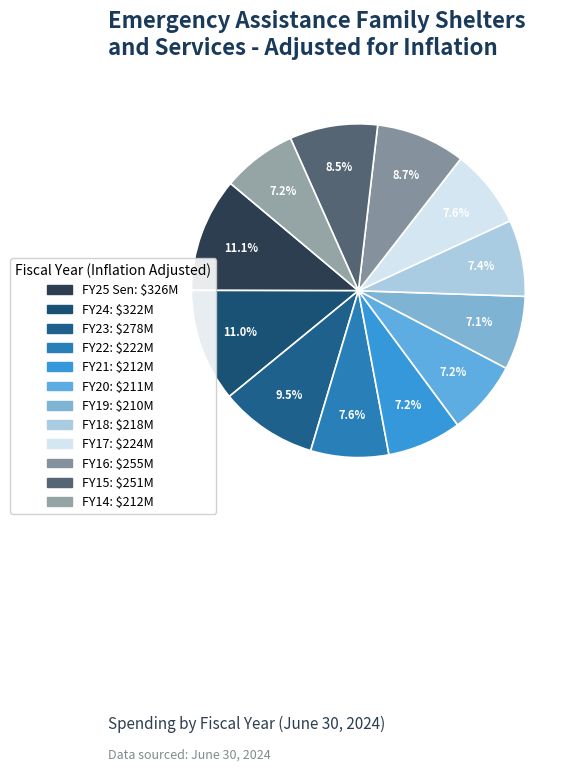

Count the number of slices in the pie.

12